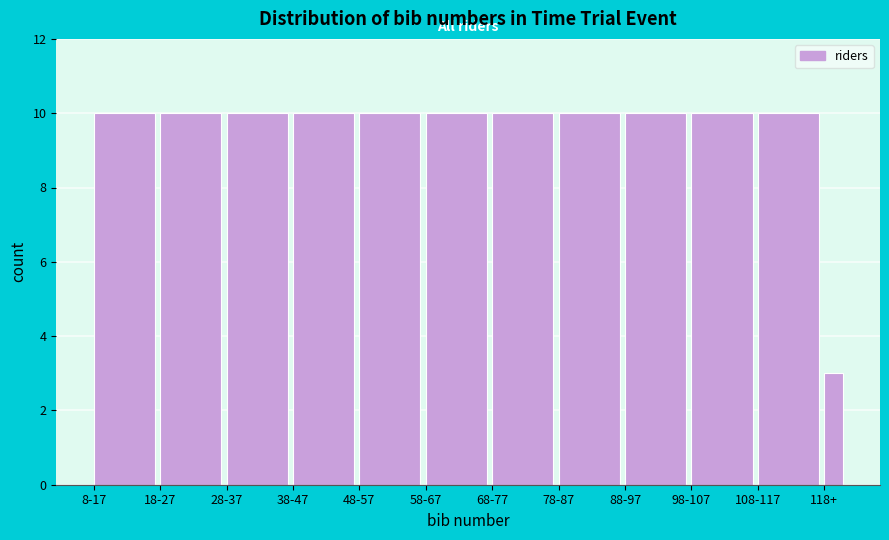

Reading right to left, transcribe all the data shown in this chart.

118+=3	108-117=10	98-107=10	88-97=10	78-87=10	68-77=10	58-67=10	48-57=10	38-47=10	28-37=10	18-27=10	8-17=10